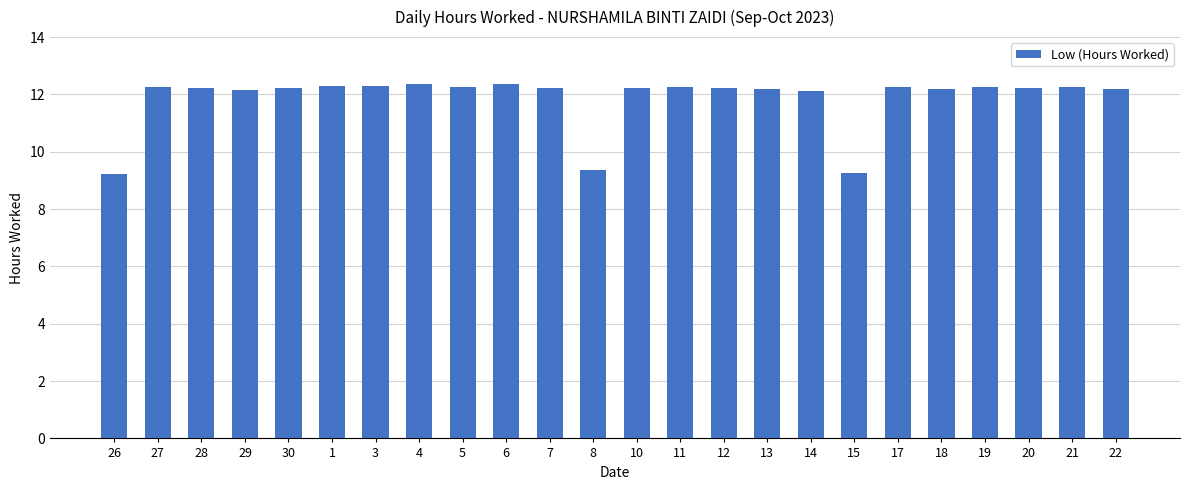

How many data points are less than 12?

3